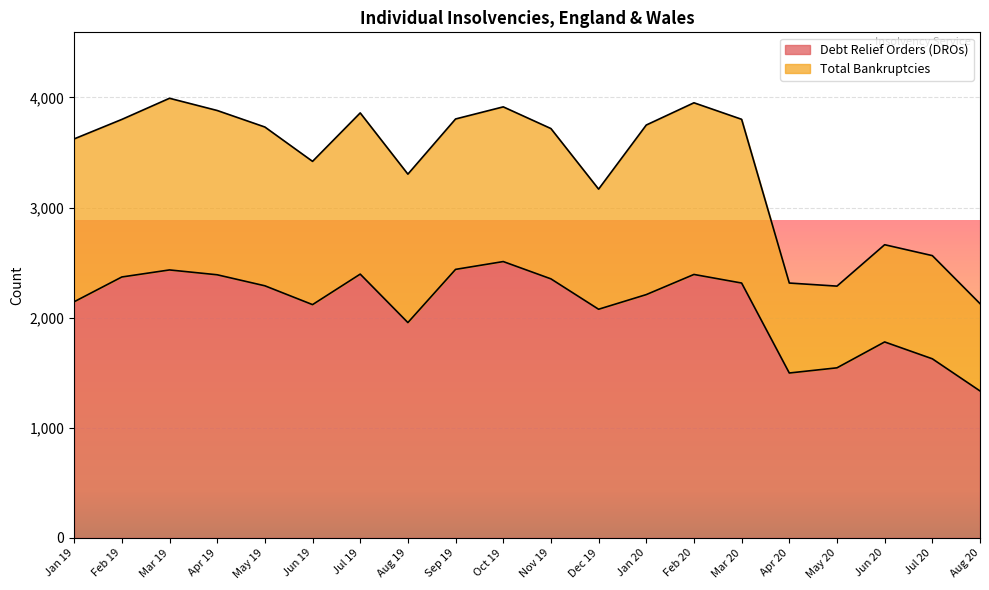

The value of Debt Relief Orders (DROs) at Nov 19 is 3233. True or false?

False